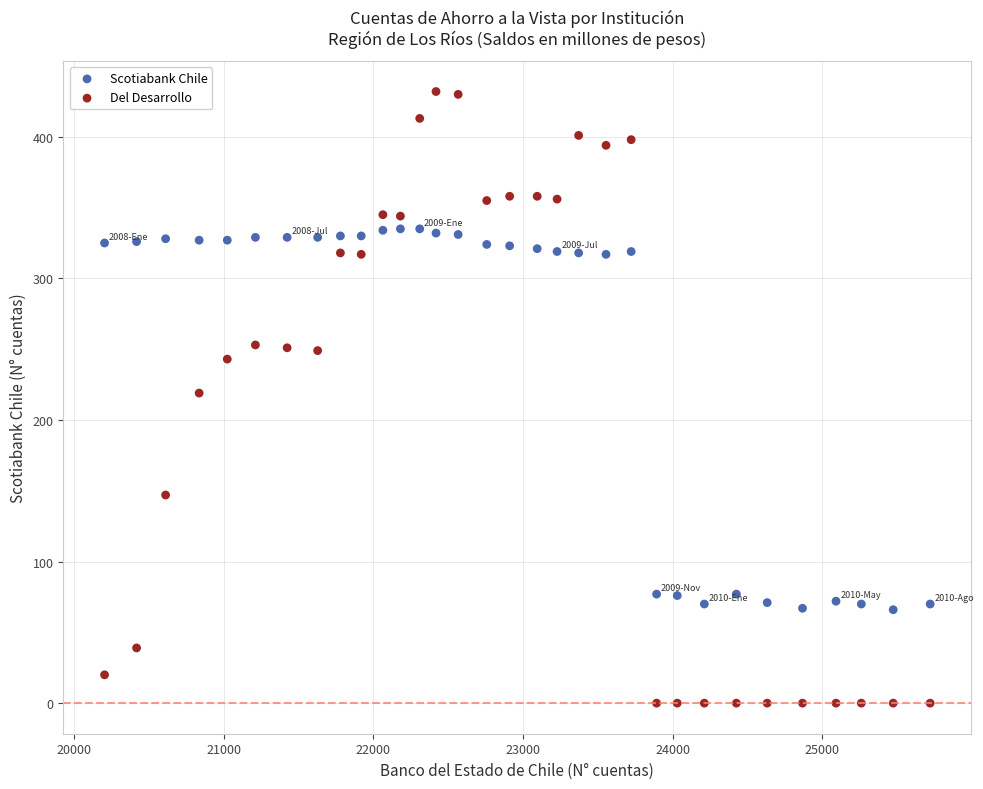

Which series reaches the minimum Y coordinate?

Del Desarrollo